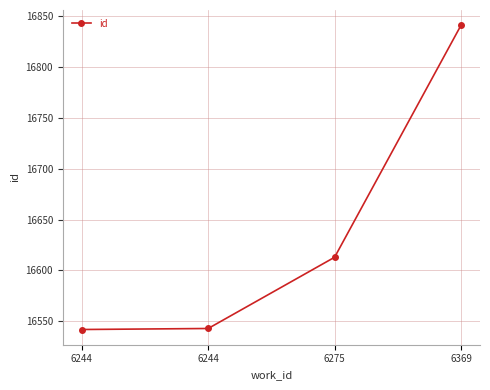

List the labels in order of value, largest first.

6369, 6275, 6244, 6244